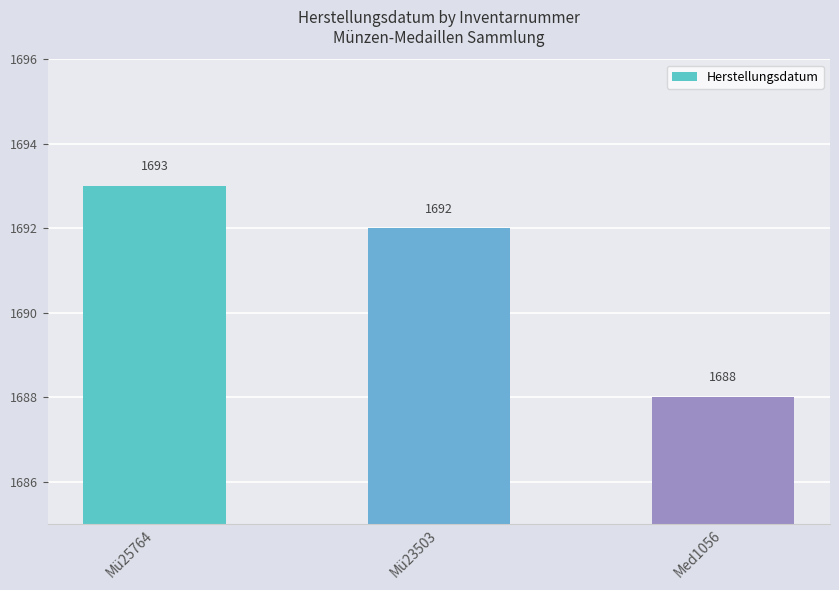

Are the bars horizontal?

No